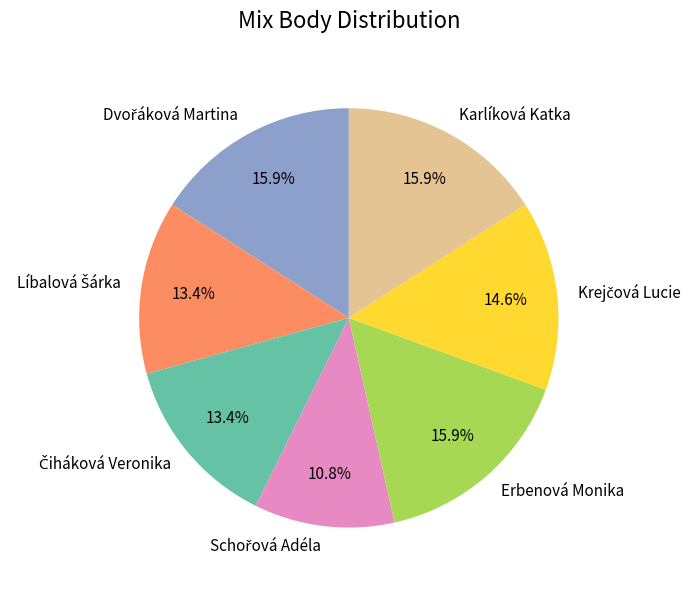

Does Karlíková Katka represent more than half of the total?

No